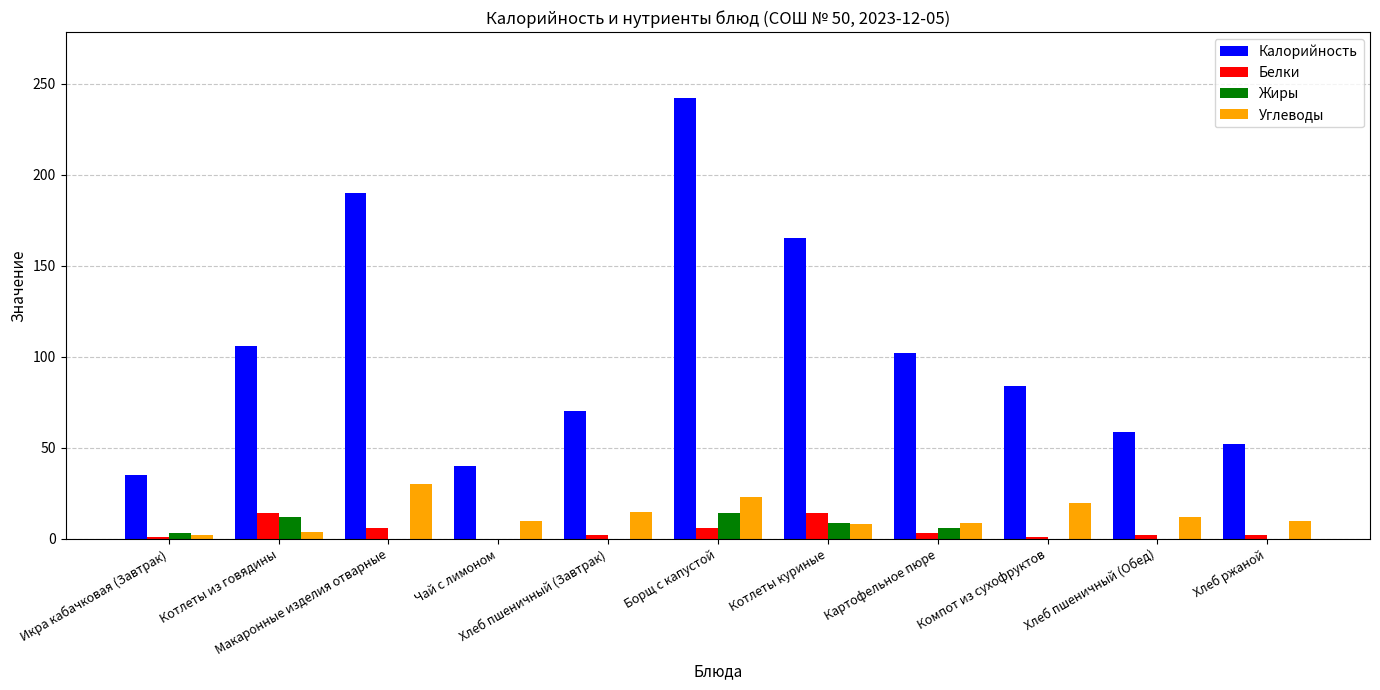

Which series has the largest total across all categories?

Калорийность